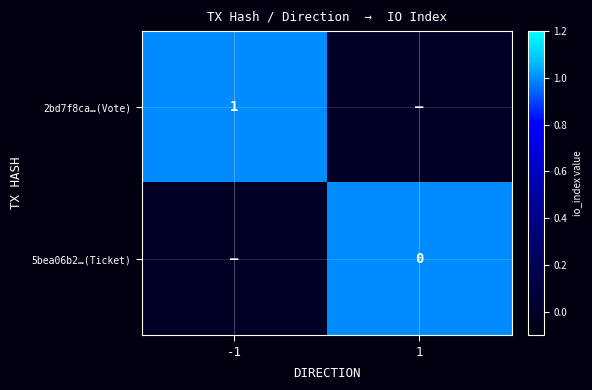

Which has a higher value, -1 or 1?

-1